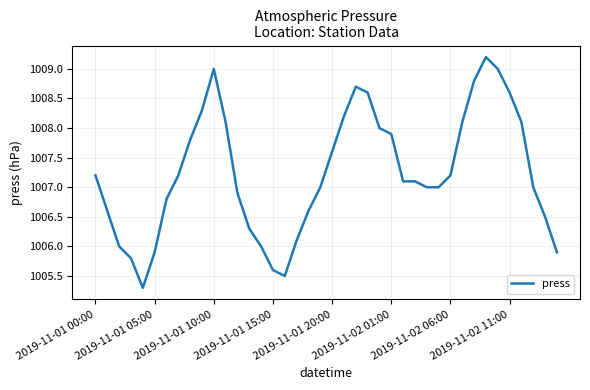

Reading right to left, extract all data points from this chart.

1005.9	1006.5	1007.0	1008.1	1008.6	1009.0	1009.2	1008.8	1008.1	1007.2	1007.0	1007.0	1007.1	1007.1	1007.9	1008.0	1008.6	1008.7	1008.2	1007.6	1007.0	1006.6	1006.1	1005.5	1005.6	1006.0	1006.3	1006.9	1008.1	1009.0	1008.3	1007.8	1007.2	1006.8	1005.9	1005.3	1005.8	1006.0	1006.6	1007.2